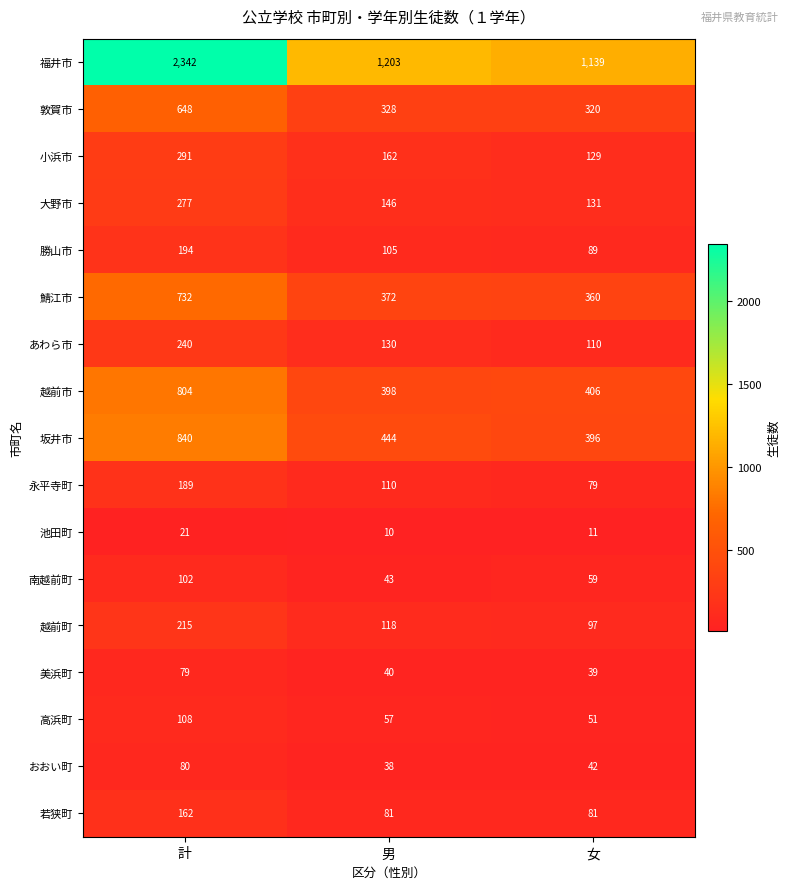

At which label is あわら市 closest to 175?

男